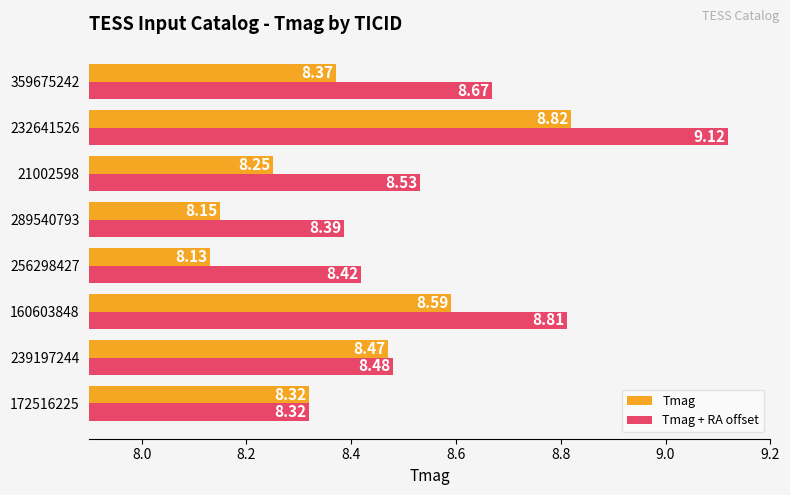

What is the spread (max minus min) of values at 21002598?

0.3